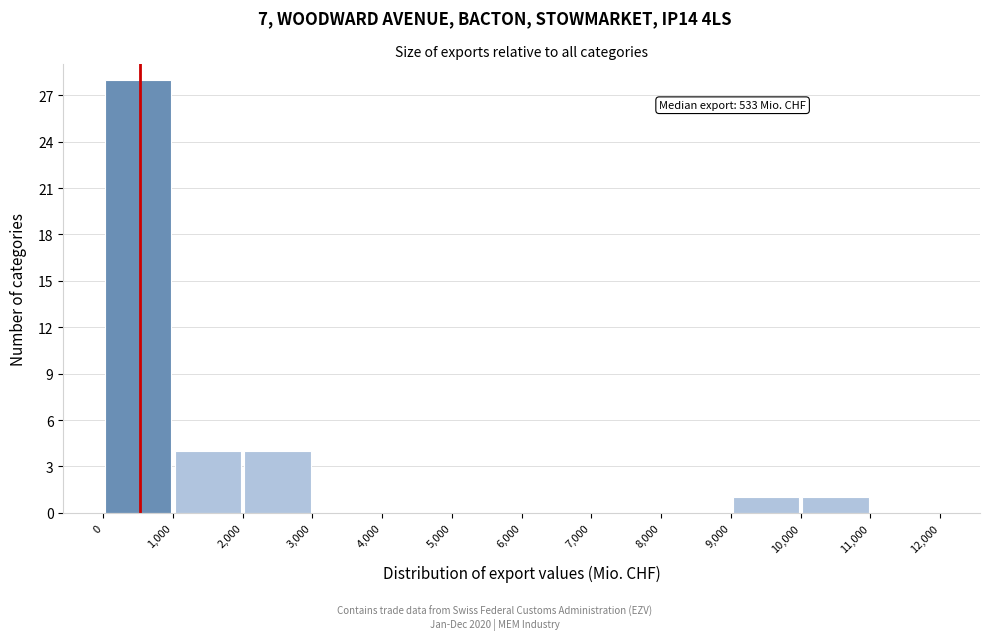

Over which range of the x-axis is the bar tallest?

0 to 1,000